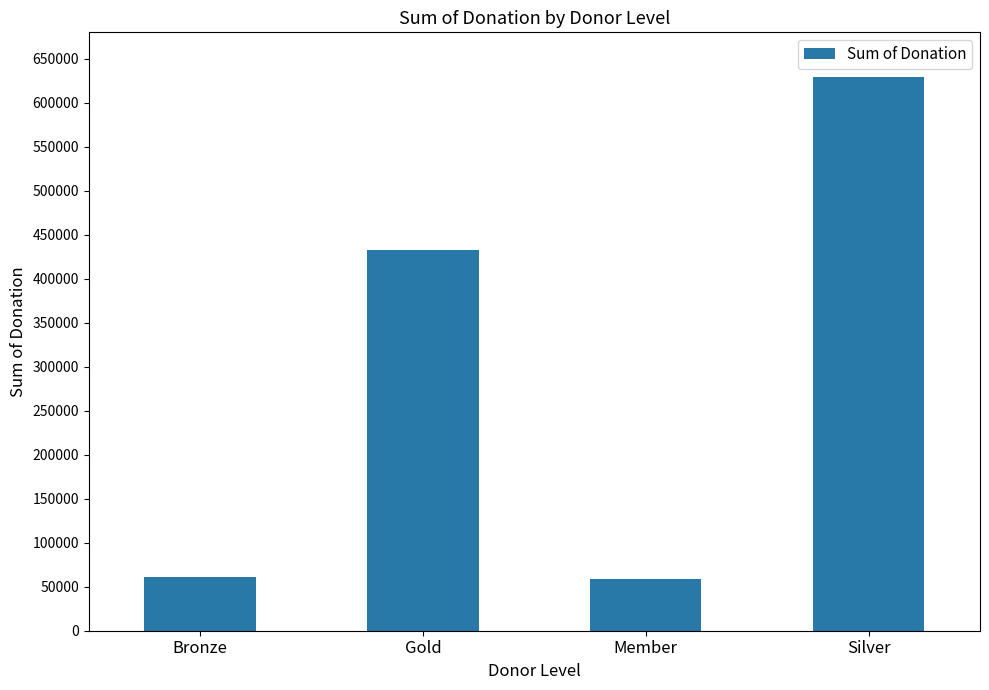

What is the change in value from Bronze to Silver?

+567952